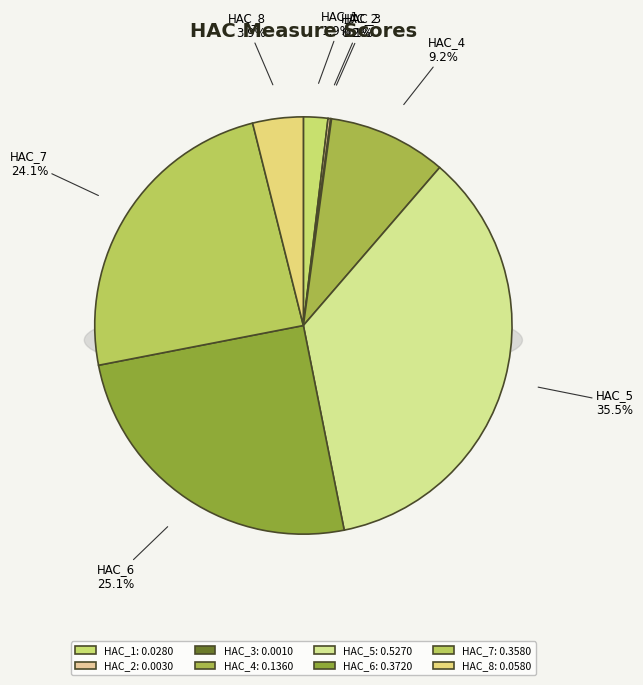

Which has a higher value, HAC_2 or HAC_7?

HAC_7